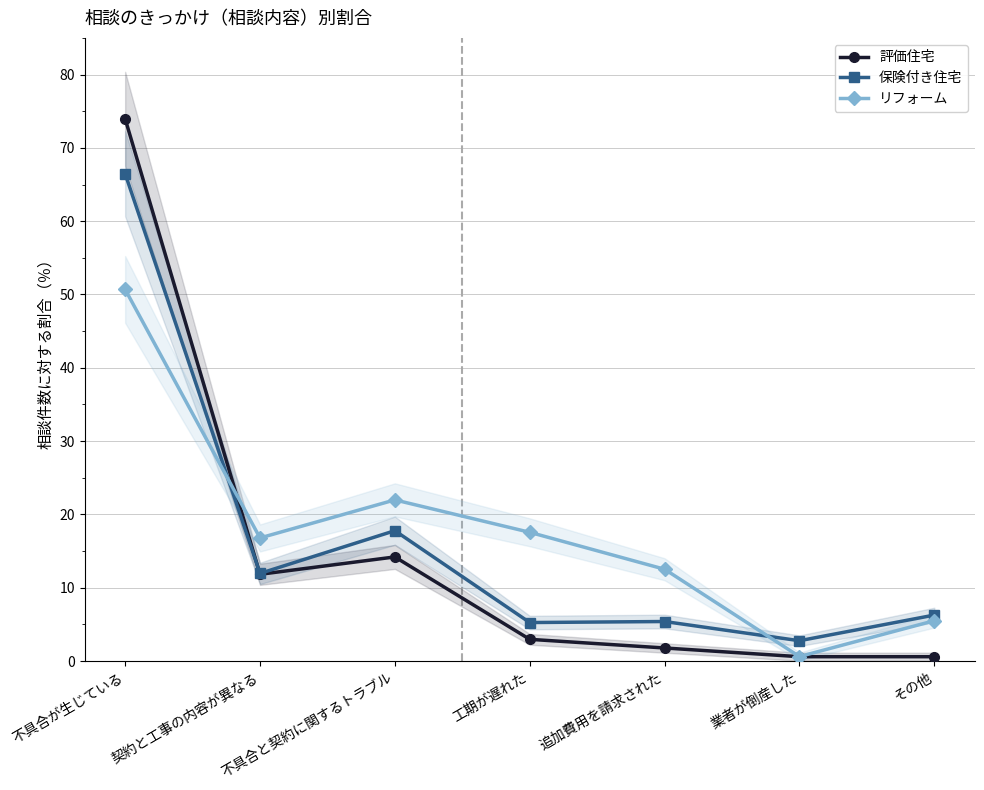

Between 追加費用を請求された and 契約と工事の内容が異なる, which is larger?

契約と工事の内容が異なる